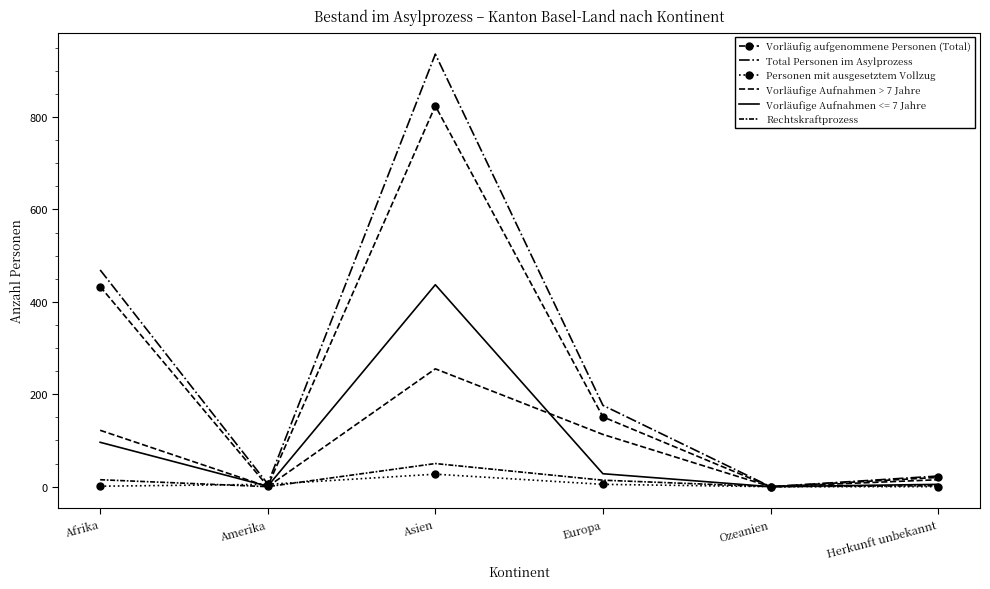

What are all the series names shown in the legend?

Vorläufig aufgenommene Personen (Total), Total Personen im Asylprozess, Personen mit ausgesetztem Vollzug, Vorläufige Aufnahmen > 7 Jahre, Rechtskraftprozess